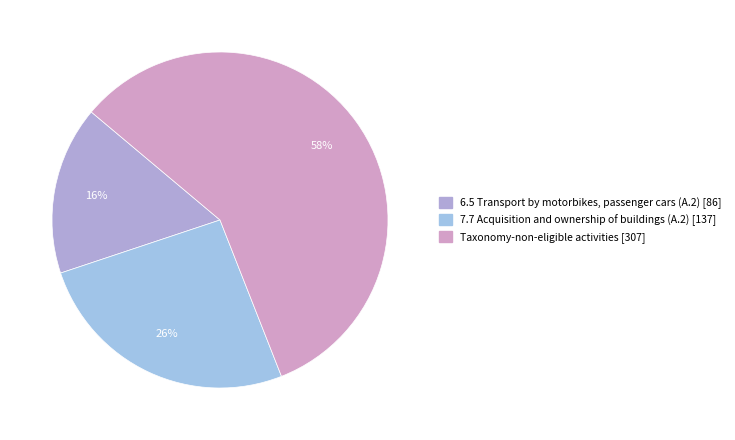

Is there a majority slice in this chart?

Yes